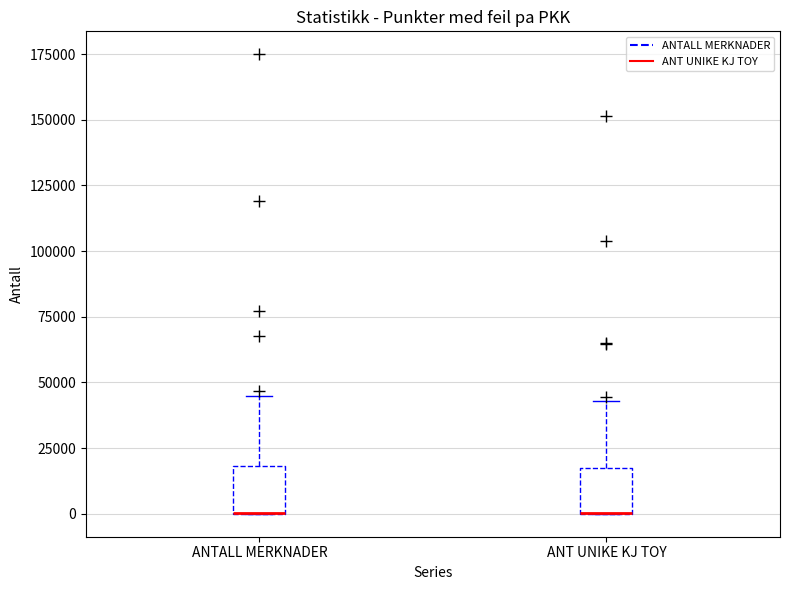

Where is the upper edge of the box for ANTALL MERKNADER on the y-axis? The values are not printed on the chart, so give them approximately, as read against the axis.

20000